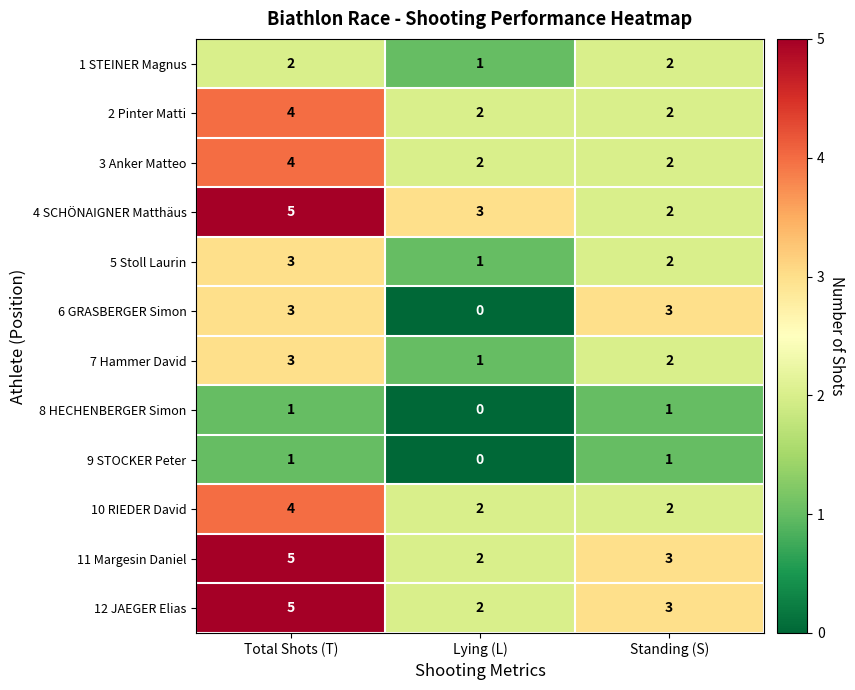

The value of 6 GRASBERGER Simon at Total Shots (T) is 3. True or false?

True